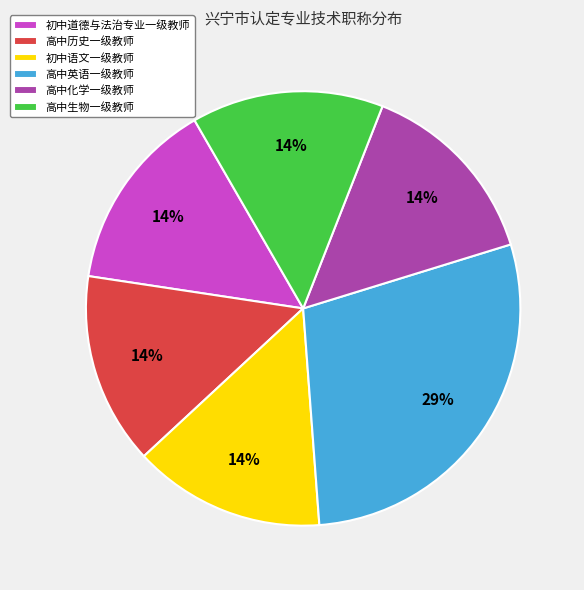

Is the sum of 高中化学一级教师 and 初中道德与法治专业一级教师 greater than half?

No